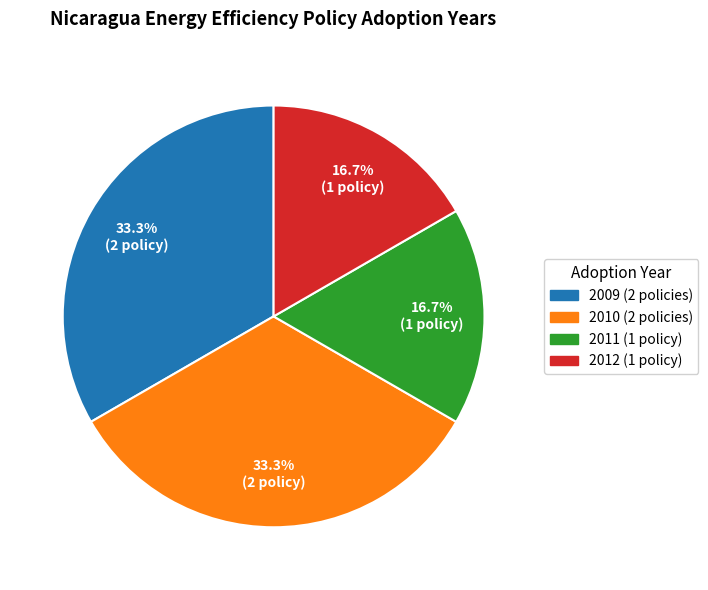

Is there any slice that represents more than half of the pie?

No